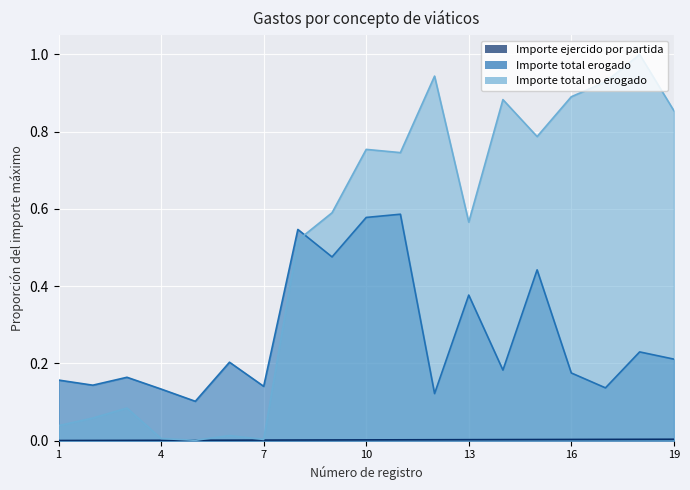

What is the average value of the Importe total erogado series?

0.3